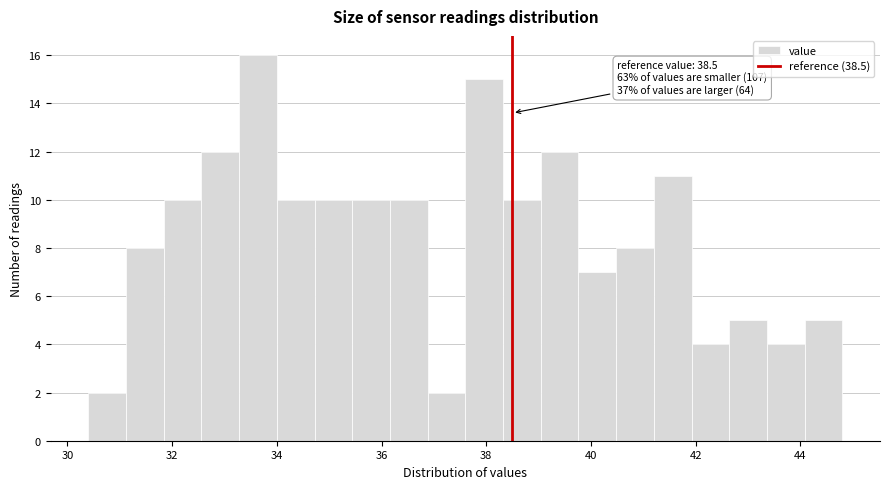

Read against the x-axis, roughly where is the centre of the tallest bar?

33.6